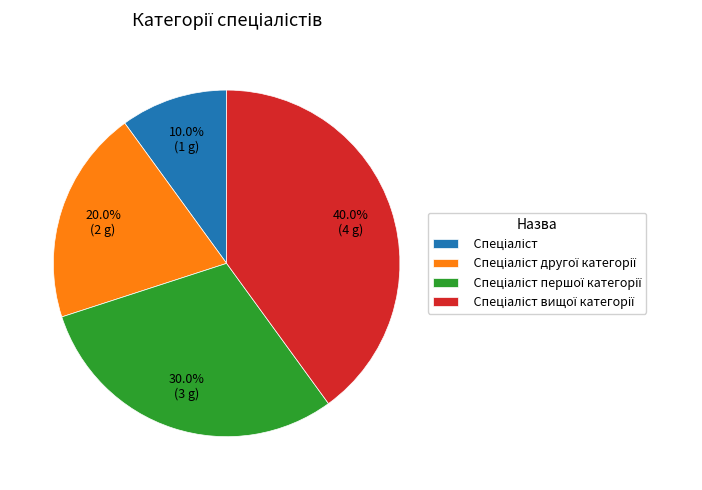

How many slices are in this pie chart?

4